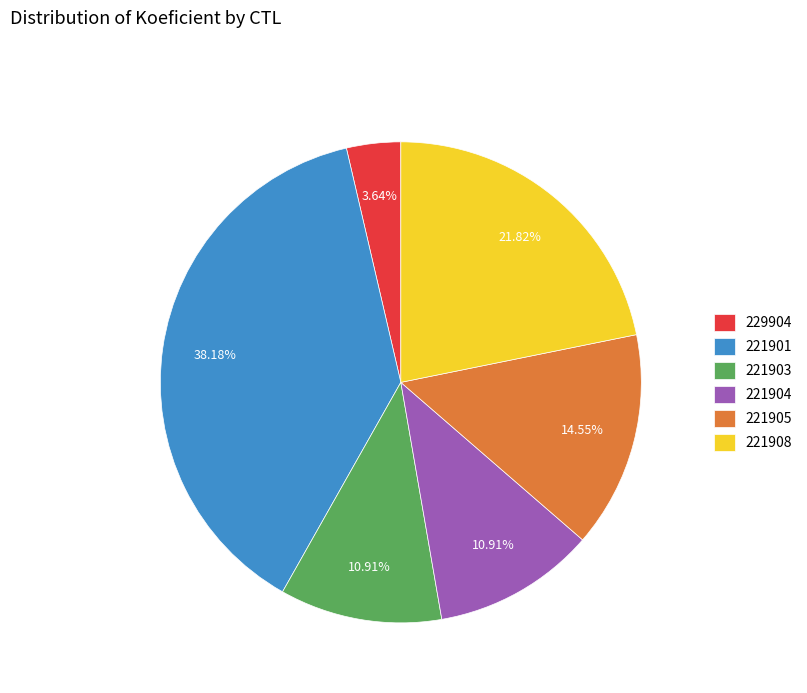

How many segments does this pie chart have?

6